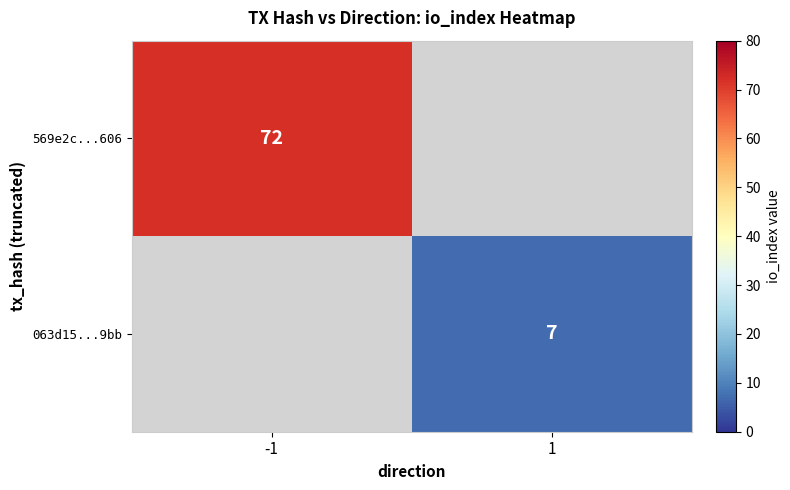

The value of 063d15...9bb at 1 is 3. True or false?

False